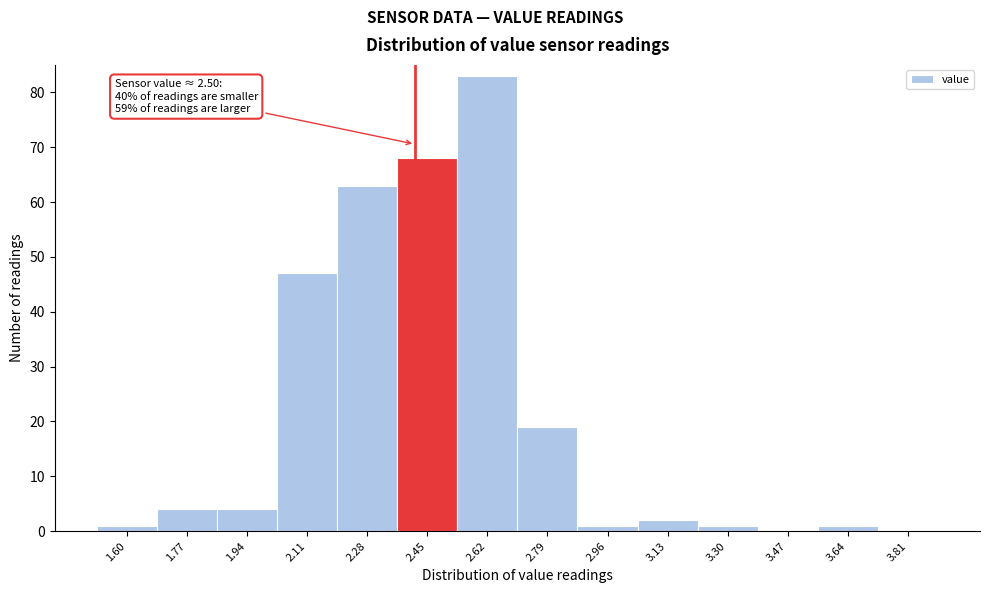

Reading left to right, what are all the values shown in this chart?

1.60=1	1.77=4	1.94=4	2.11=47	2.28=63	2.45=68	2.62=83	2.79=19	2.96=1	3.13=2	3.30=1	3.47=0	3.64=1	3.81=0